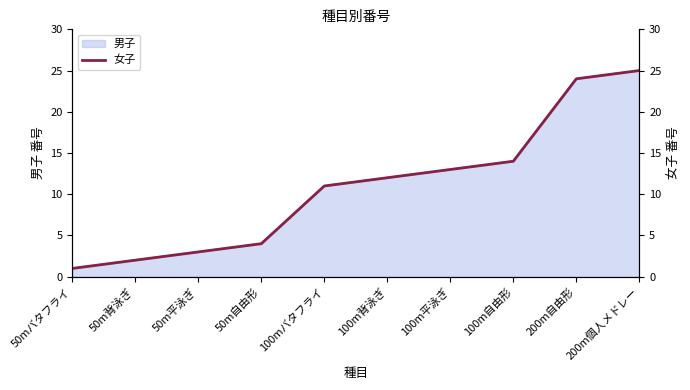

List the labels in order of value, smallest first.

50mバタフライ, 50m背泳ぎ, 50m平泳ぎ, 50m自由形, 100mバタフライ, 100m背泳ぎ, 100m平泳ぎ, 100m自由形, 200m自由形, 200m個人メドレー